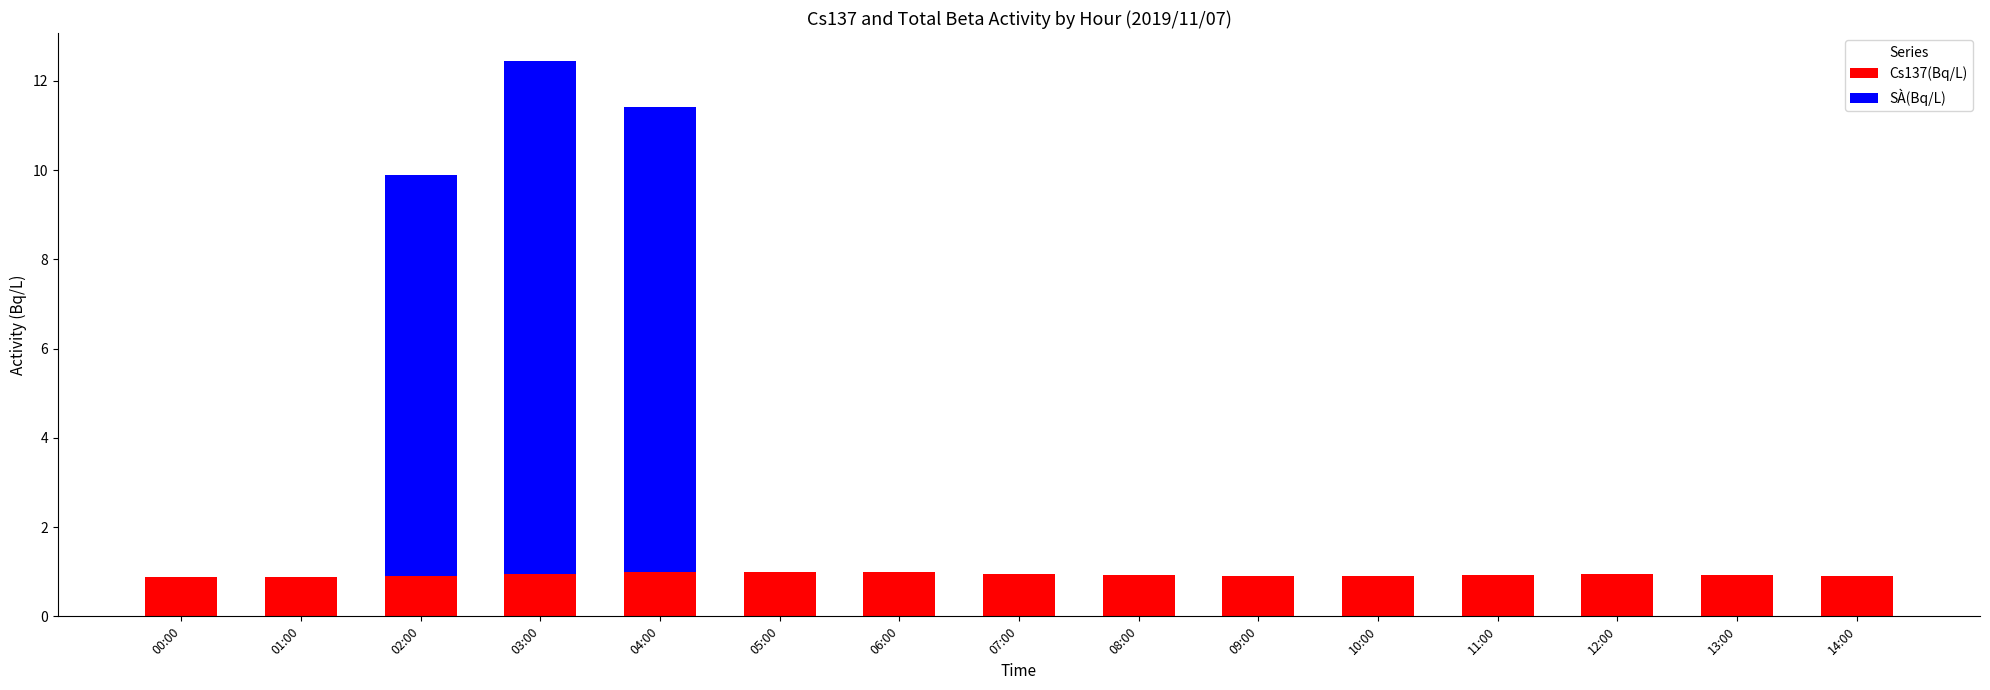

The Cs137(Bq/L) series shows 0.9 at 12:00. True or false?

True